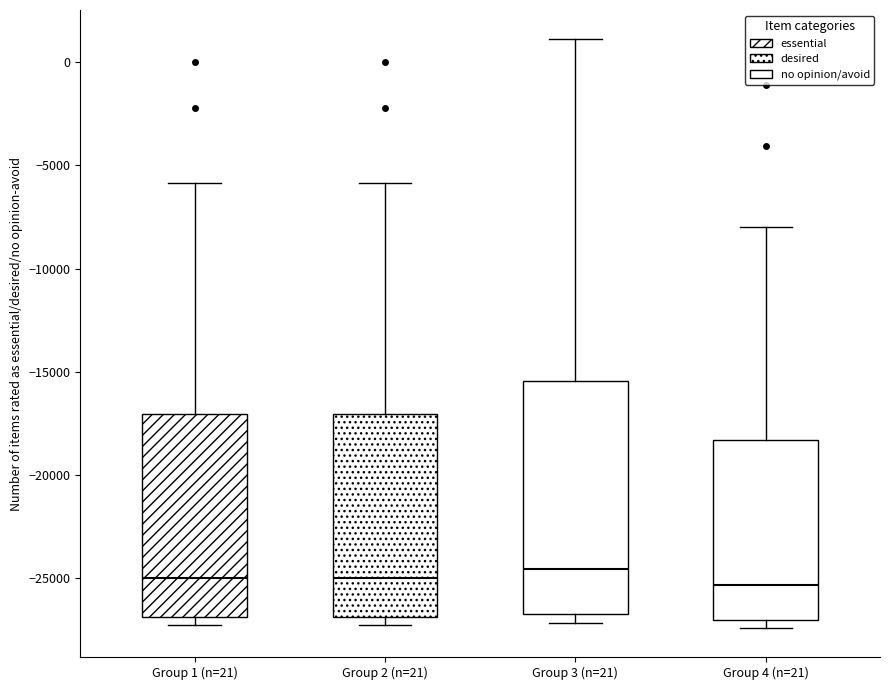

Where is the lower edge of the box for Group 1 (n=21) on the y-axis? The values are not printed on the chart, so give them approximately, as read against the axis.

-27000